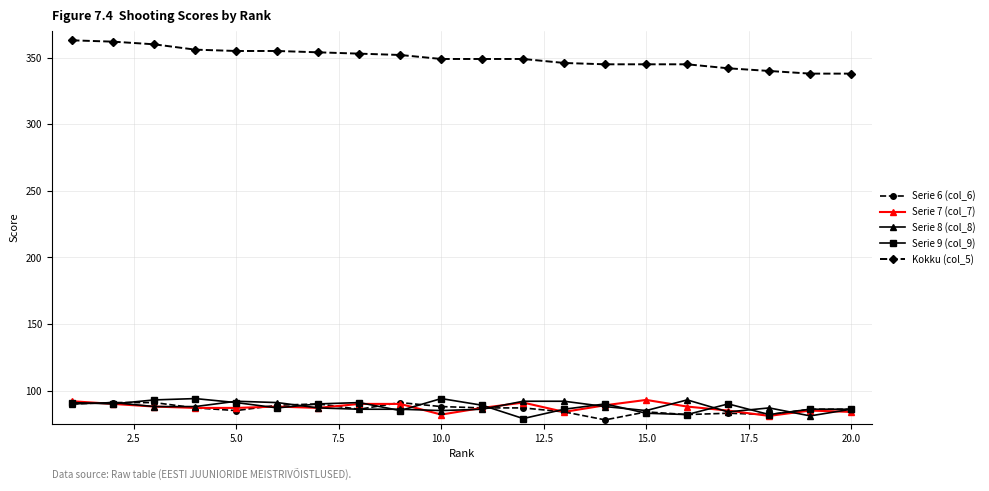

Which series has the largest total across all categories?

Kokku (col_5)